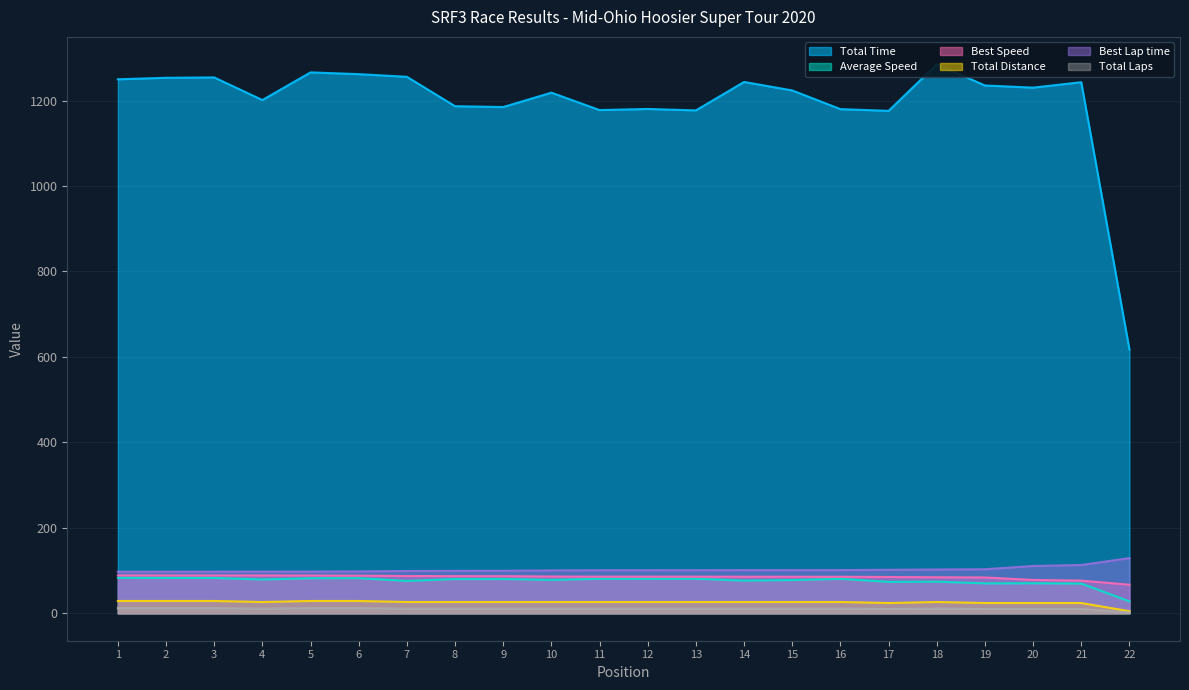

At which category does Average Speed reach its first local peak?

6